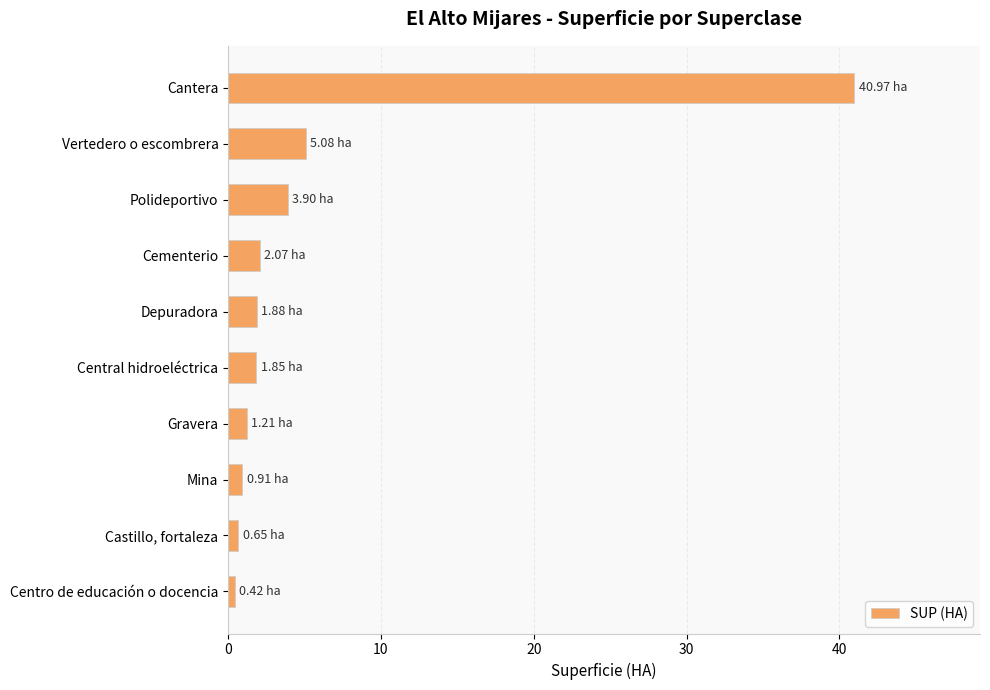

Where is the data nearest to the value 20?

Vertedero o escombrera